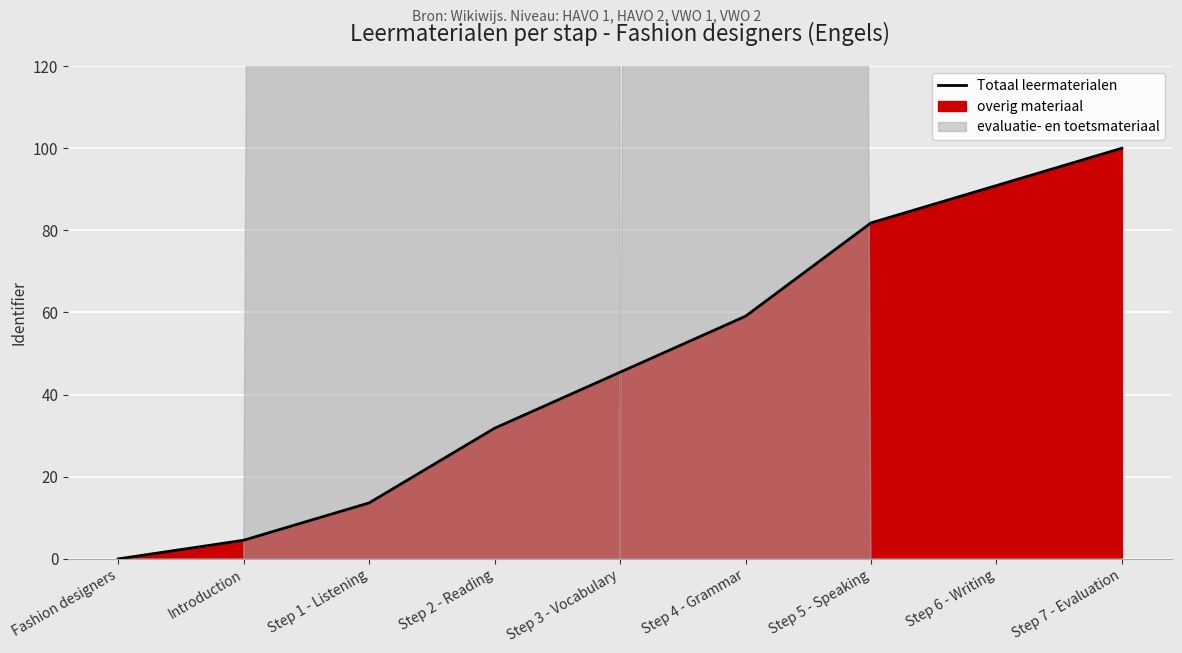

Where does the data first go above 45?

Step 3 - Vocabulary